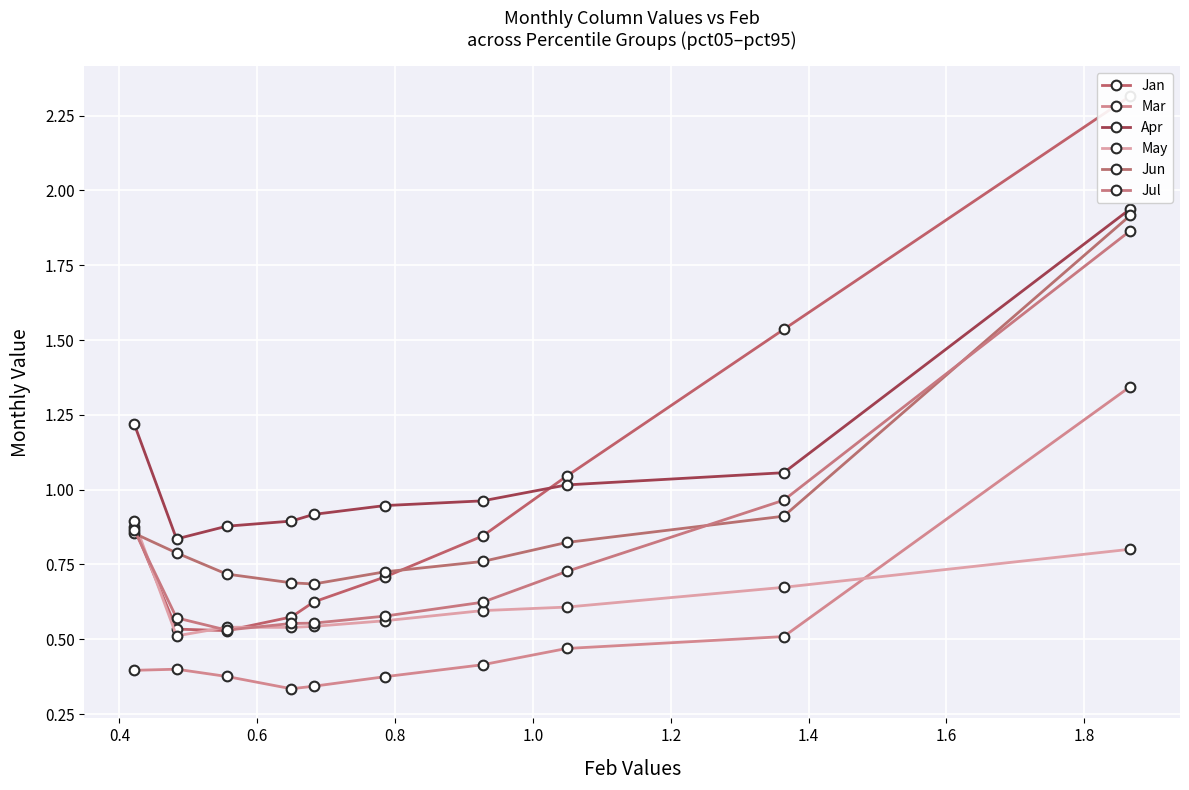

True or false: May and Apr cross at least once.

False